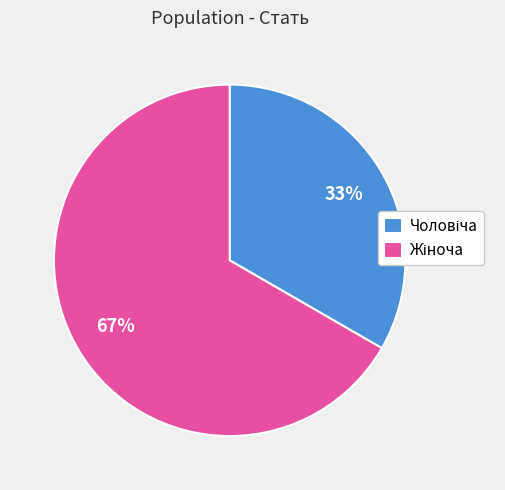

To the nearest percent, what is the average slice percentage?

50%